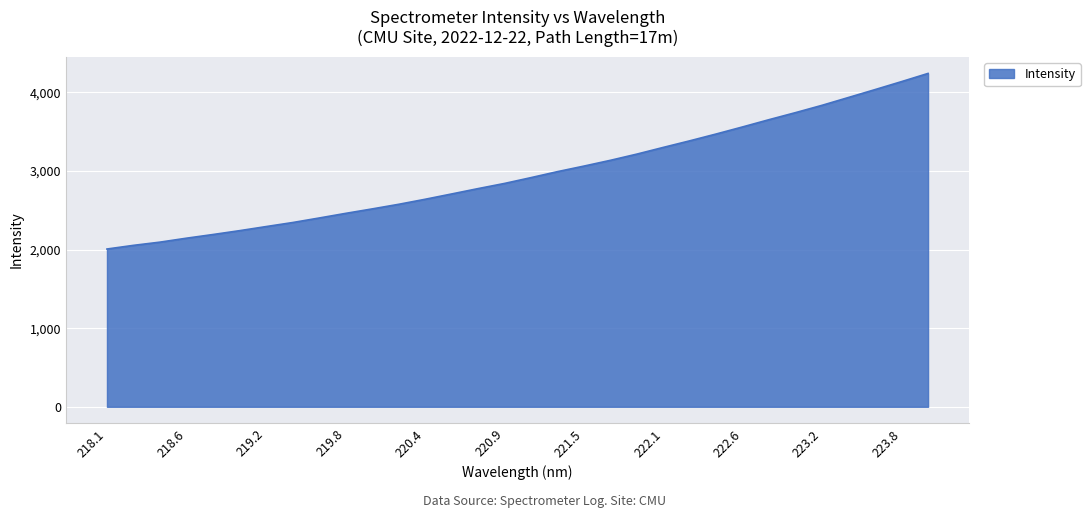

What is the smallest value displayed?

2006.5